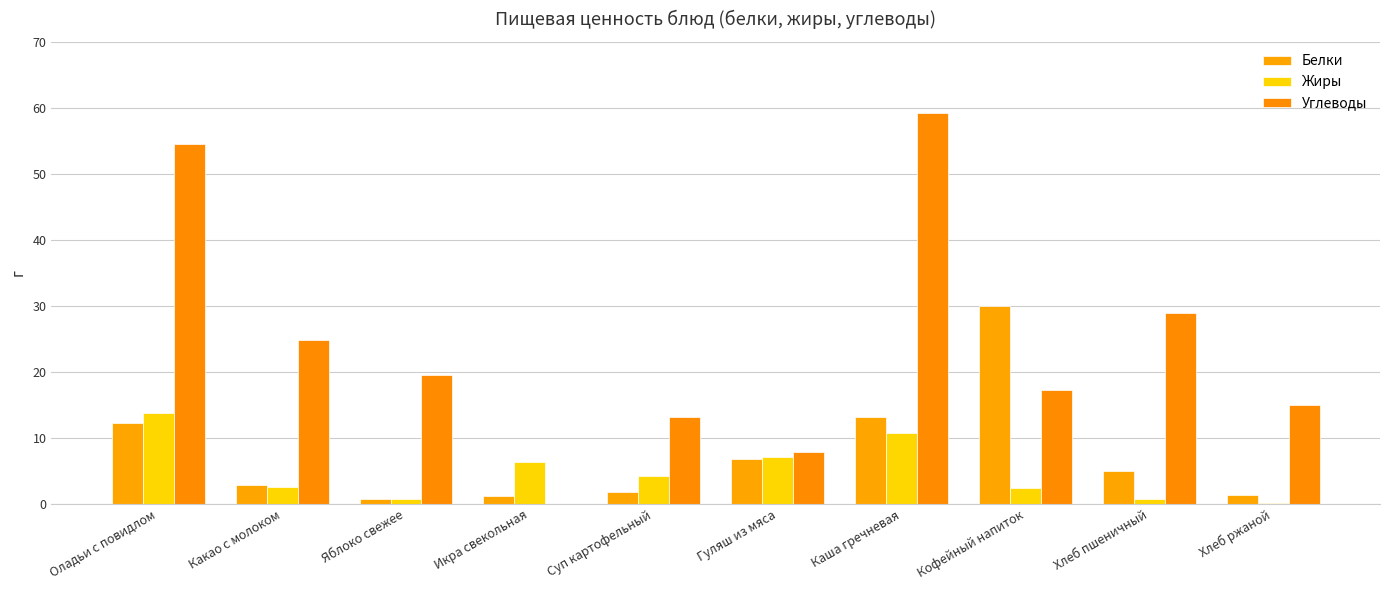

Which series has the largest range (max minus min)?

Углеводы